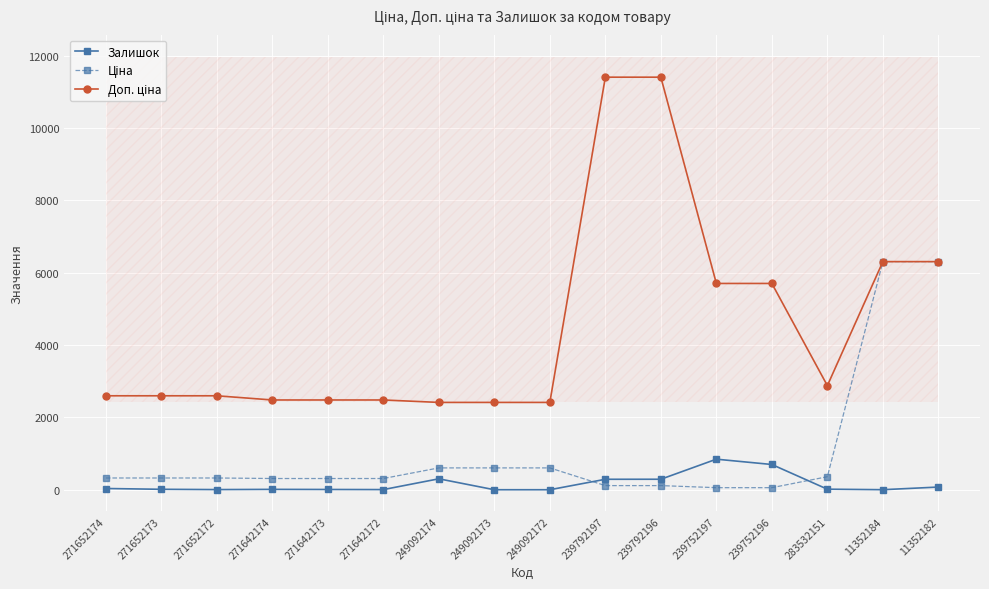

Rank the series by their average value, from lowest to highest.

Залишок, Ціна, Доп. ціна